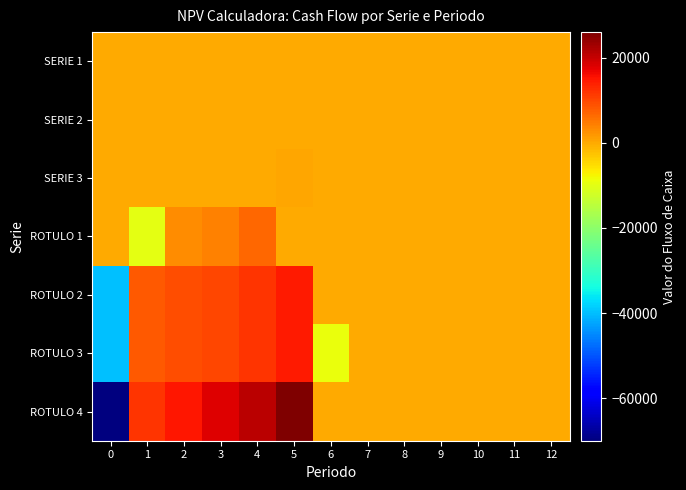

Count the number of data series in this chart.

7